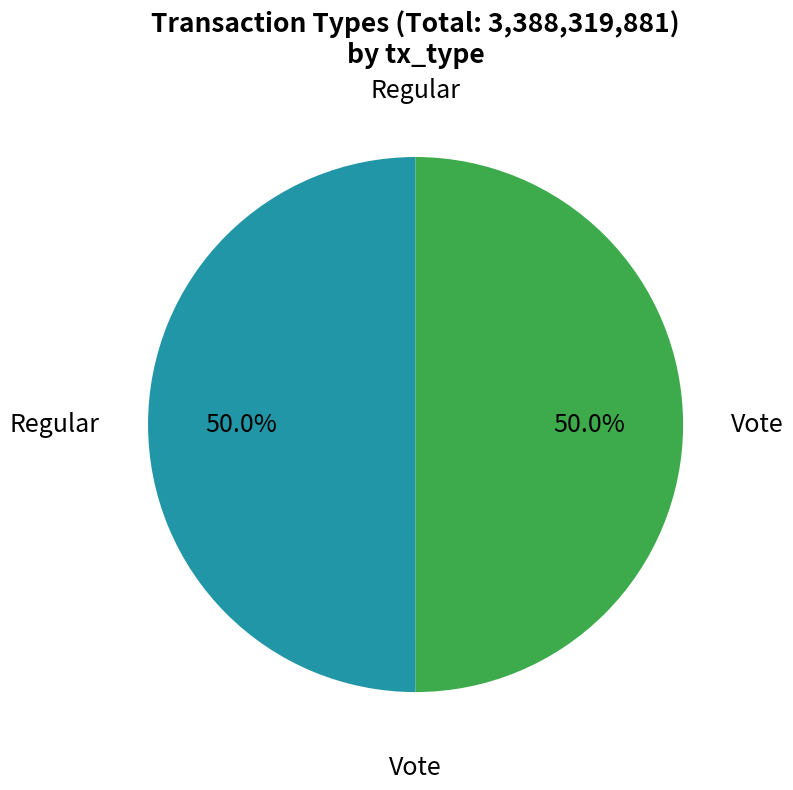

How many slices are in this pie chart?

2